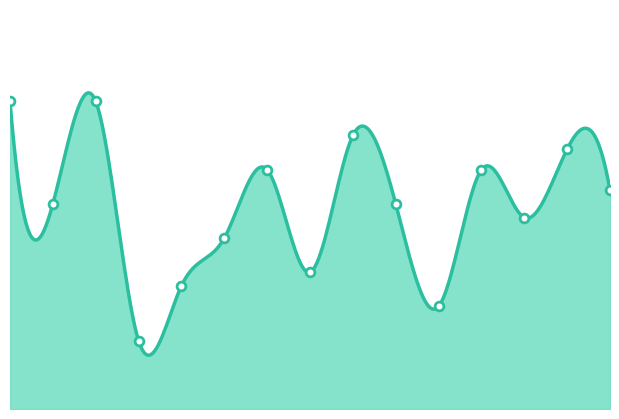

Between 10 and 9, which is larger?

10